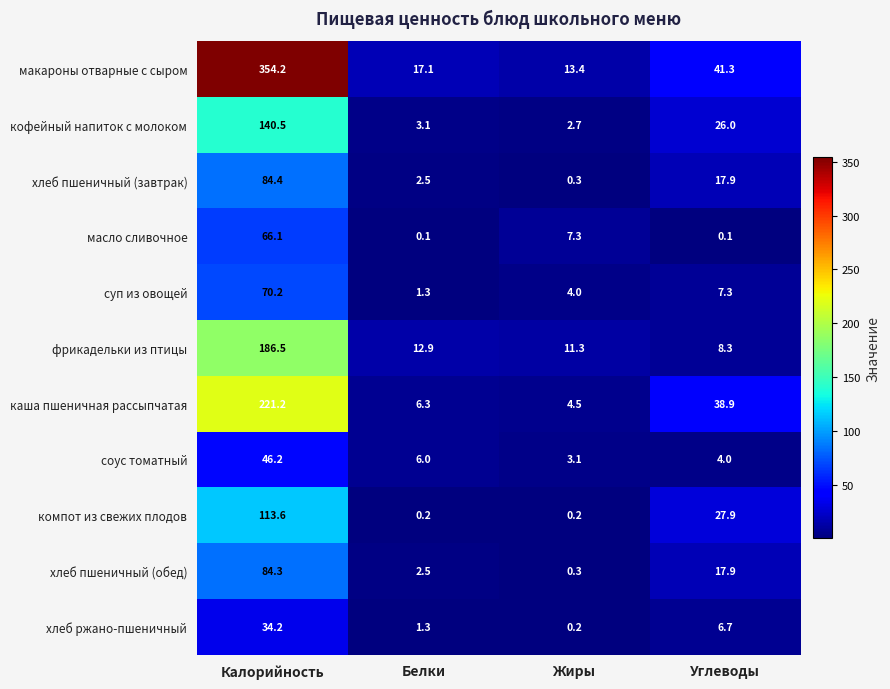

At how many categories does at least one series exceed 165?

1